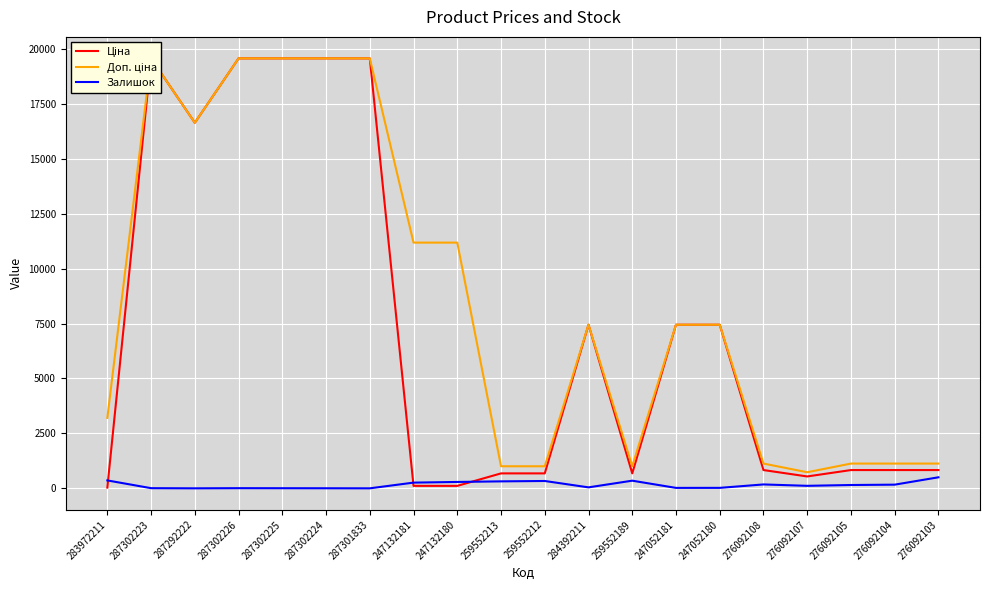

What position from the right is 247132181?

13